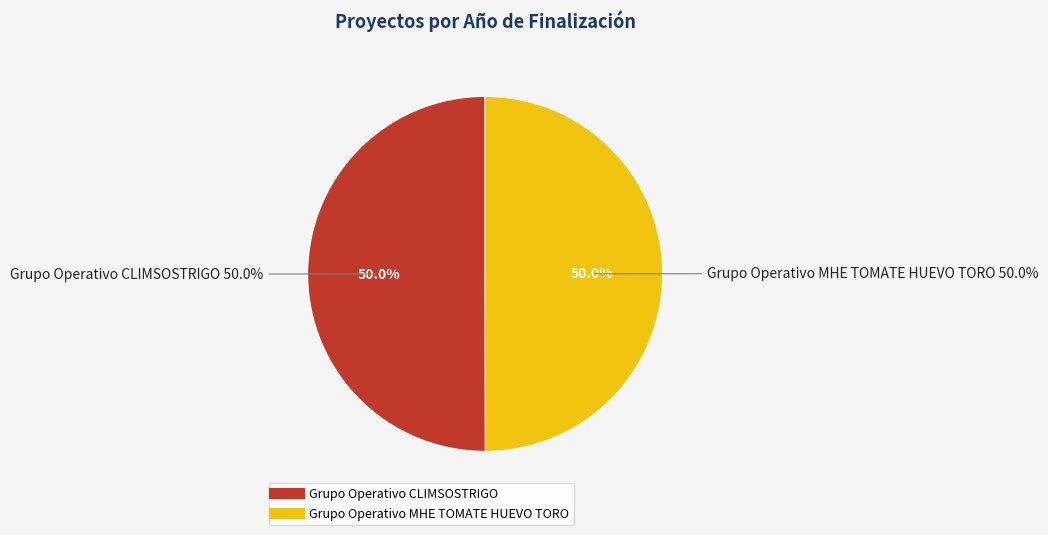

How many segments does this pie chart have?

2